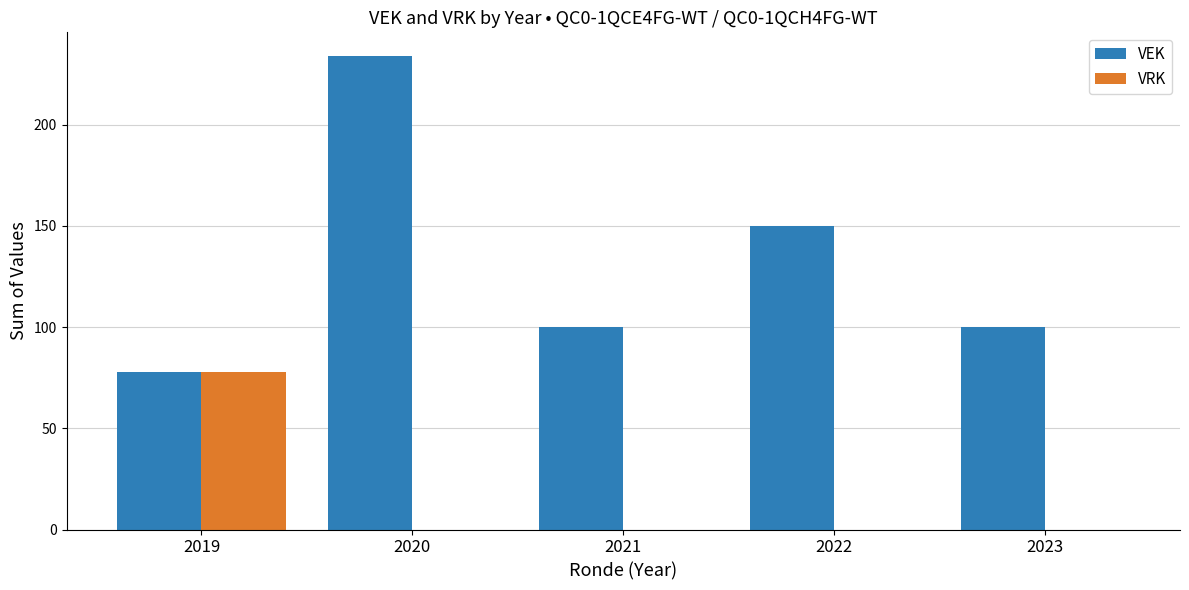

Which series changed the most between 2019 and 2021?

VRK